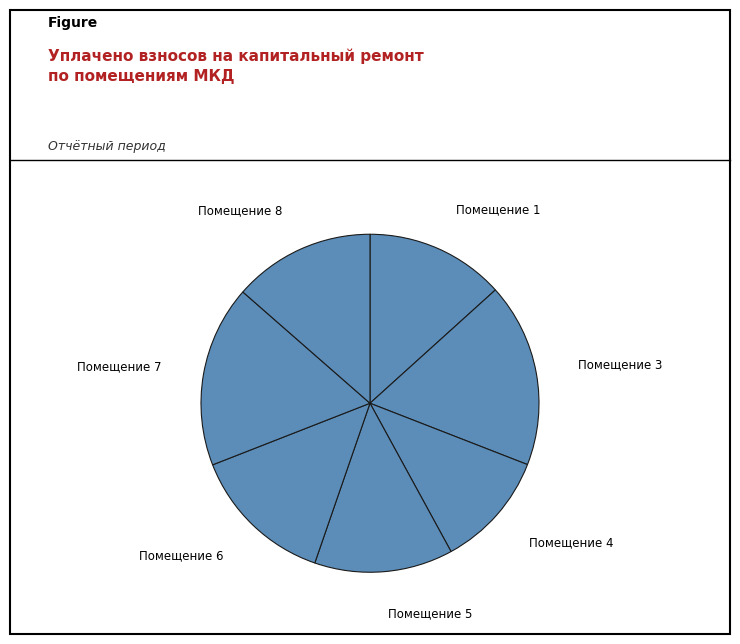

How many slices are in this pie chart?

7